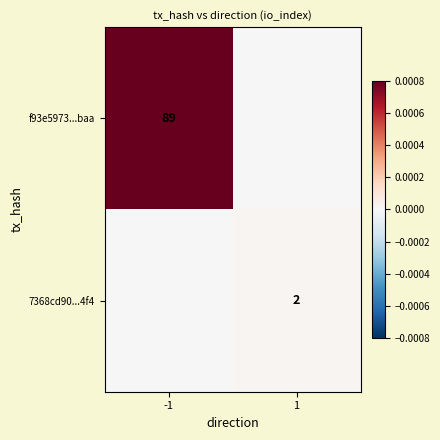

The value of f93e5973...baa at -1 is 133. True or false?

False